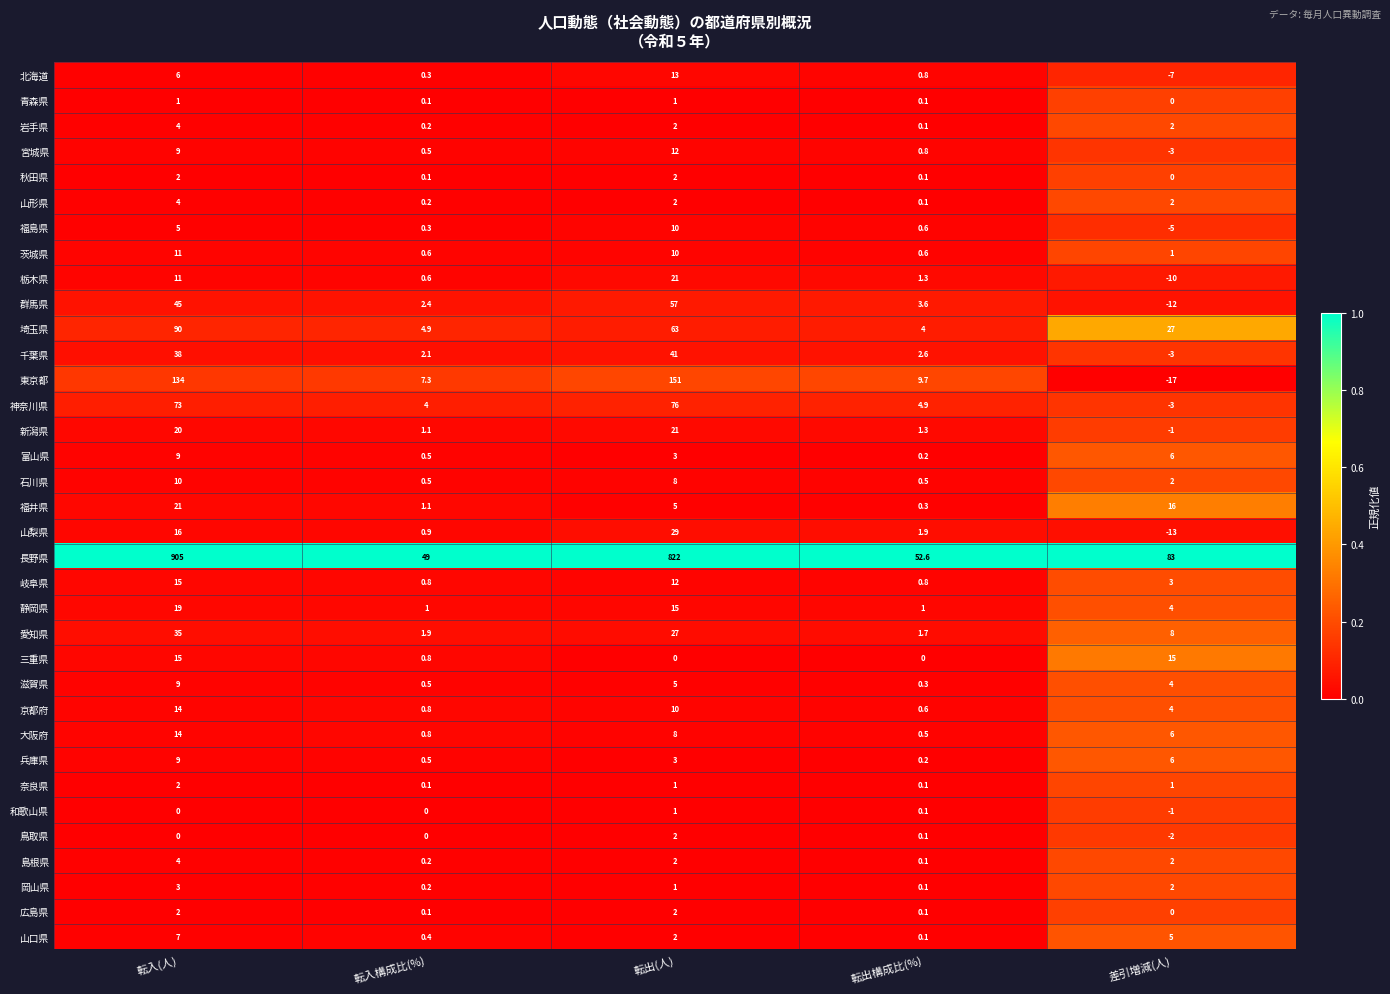

At which label does 大阪府 first exceed 6?

転入(人)